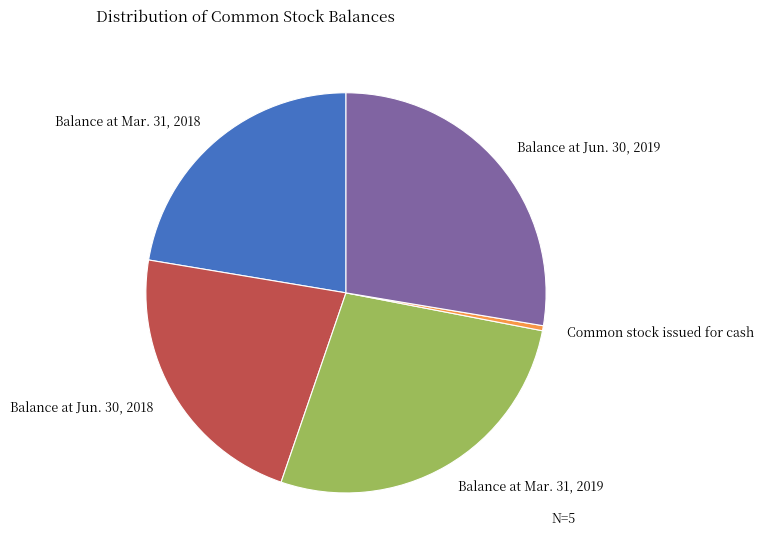

Is Balance at Mar. 31, 2018 the majority of the pie?

No